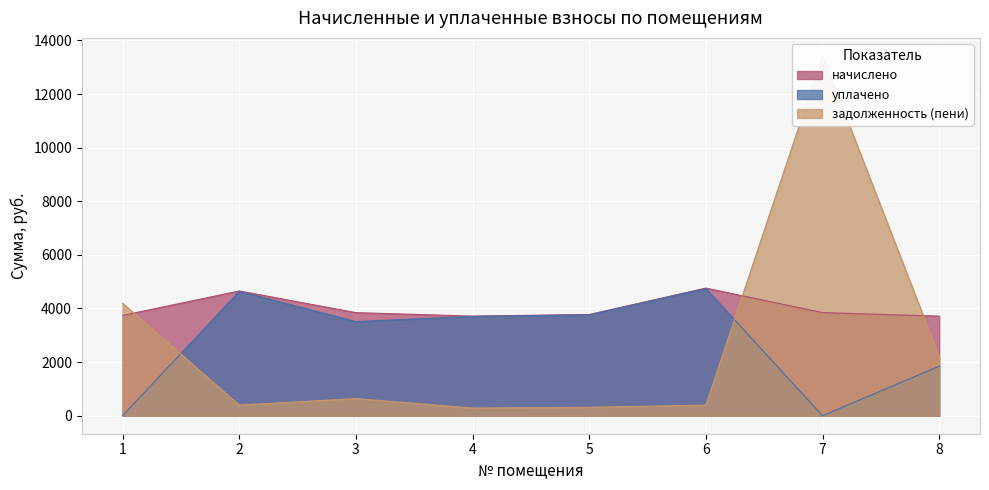

In начислено, how many points are lower than both neighbors (excluding endpoints)?

1